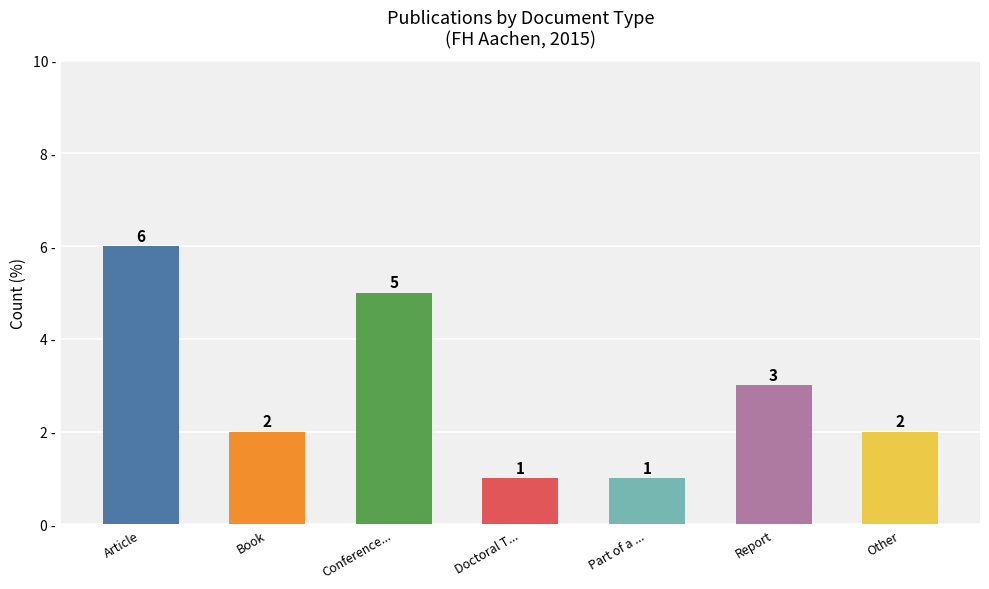

Count the values in the range 1 to 5.

6